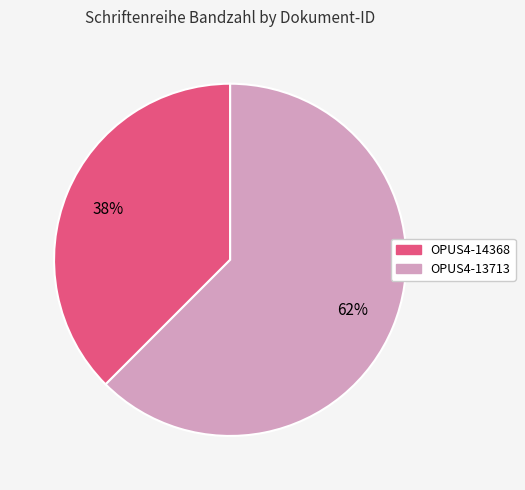

Rank the categories by value from highest to lowest.

OPUS4-13713, OPUS4-14368